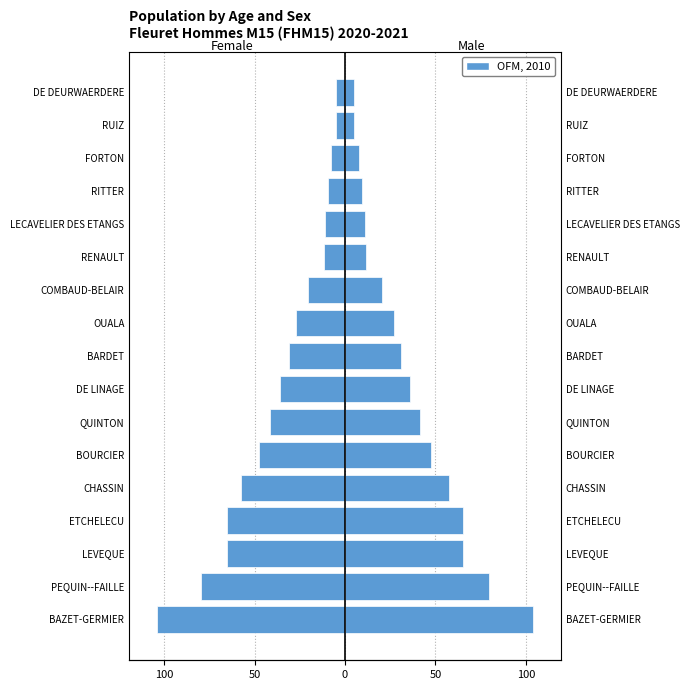

At LECAVELIER DES ETANGS, list the series in order from largest to smallest.

Male, Female